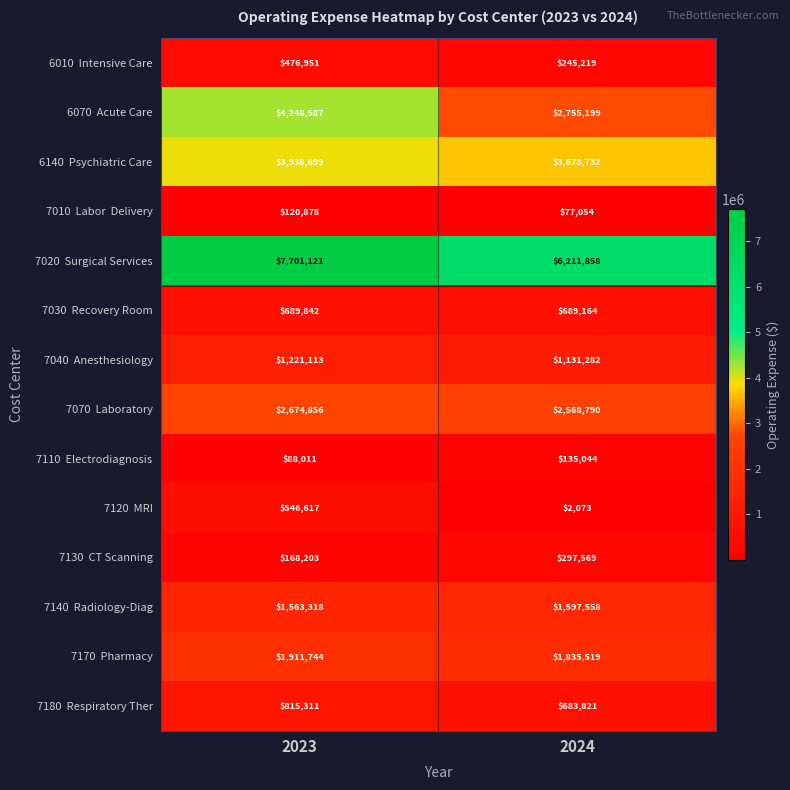

At which category is the sum across all series the highest?

2023